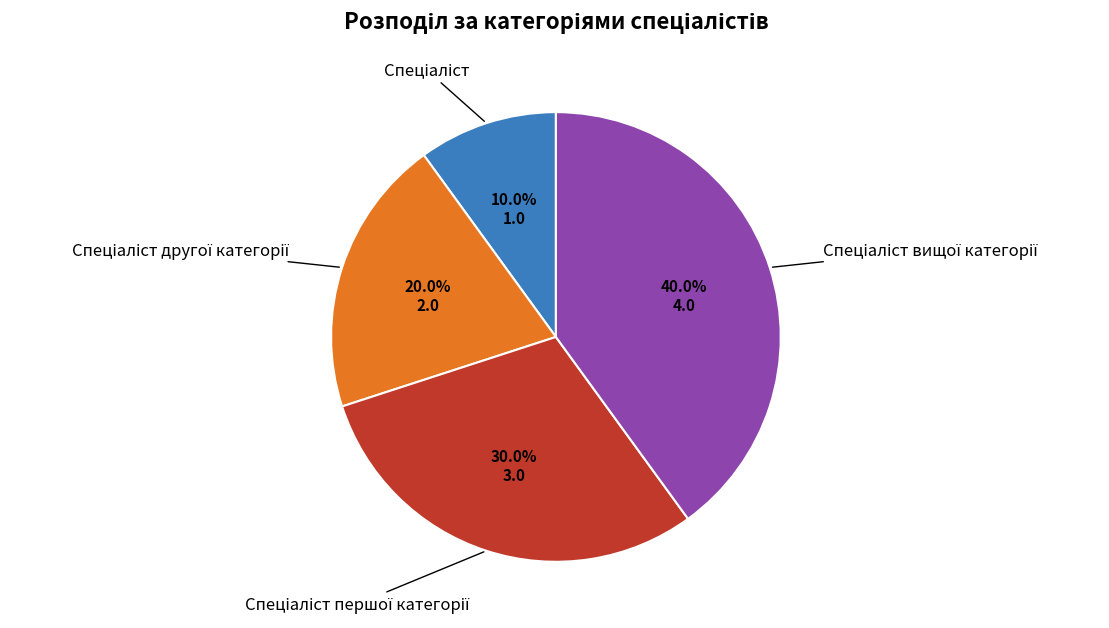

Does any single category account for the majority?

No